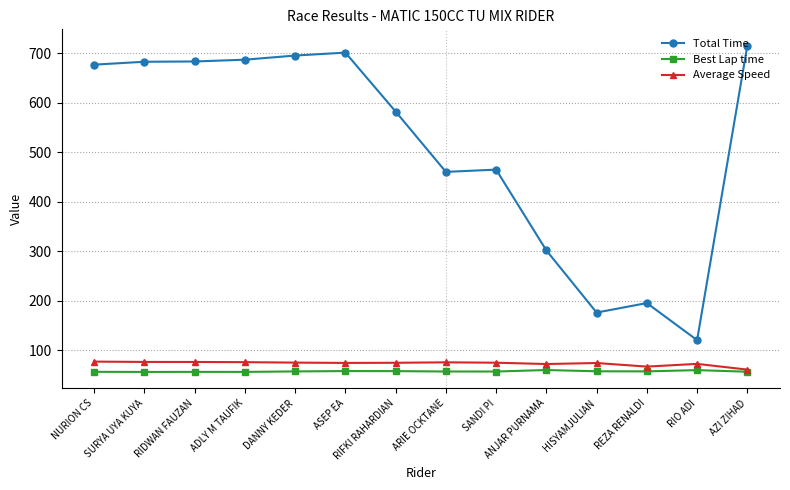

How many data points does each series have?

14